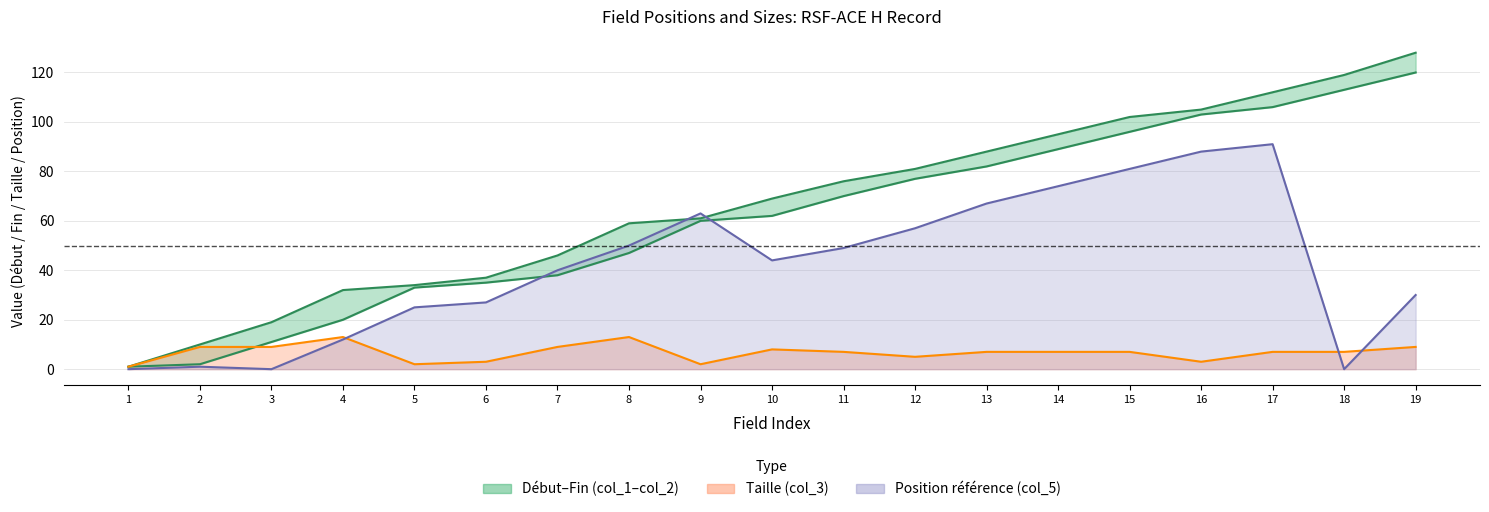

What is the value of the col_3 point at the 11th from the left?

7